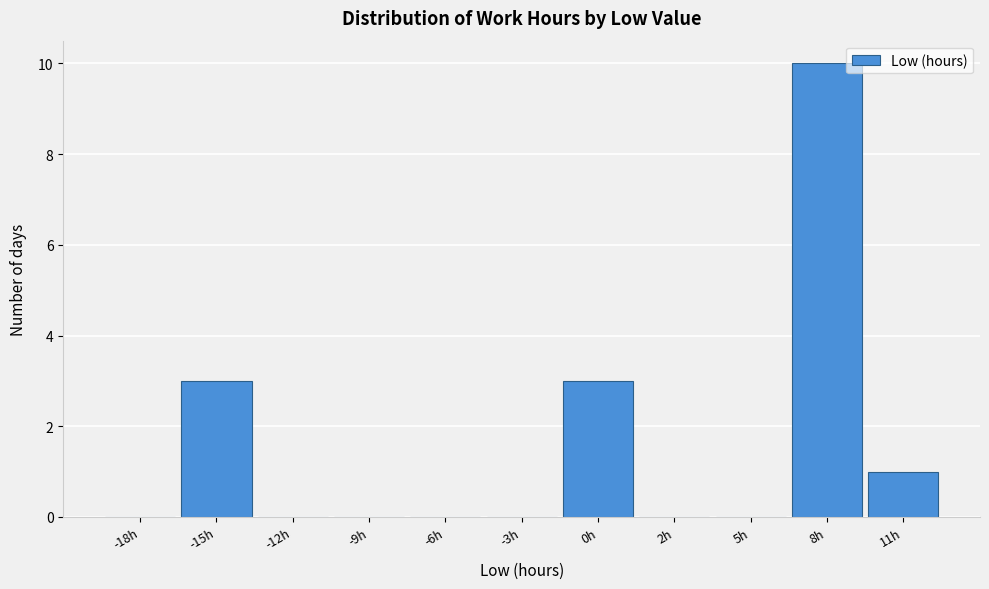

Reading left to right, list all the values displayed in this chart.

-18h=0	-15h=3	-12h=0	-9h=0	-6h=0	-3h=0	0h=3	2h=0	5h=0	8h=10	11h=1